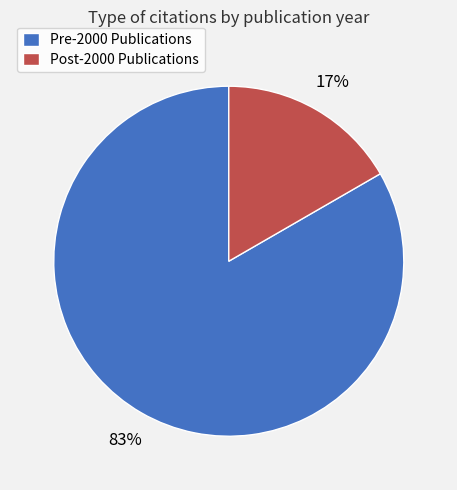

Rank the categories by value from lowest to highest.

Post-2000 Publications, Pre-2000 Publications